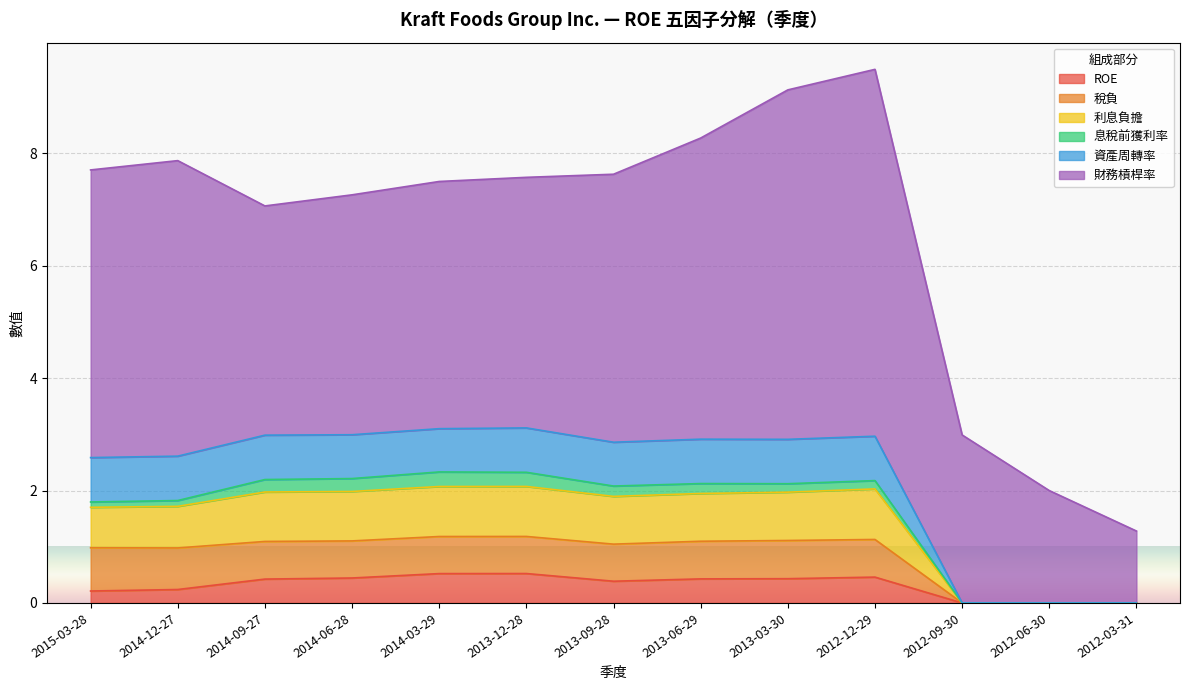

What is the total value across all series at 2012-03-31?

1.3